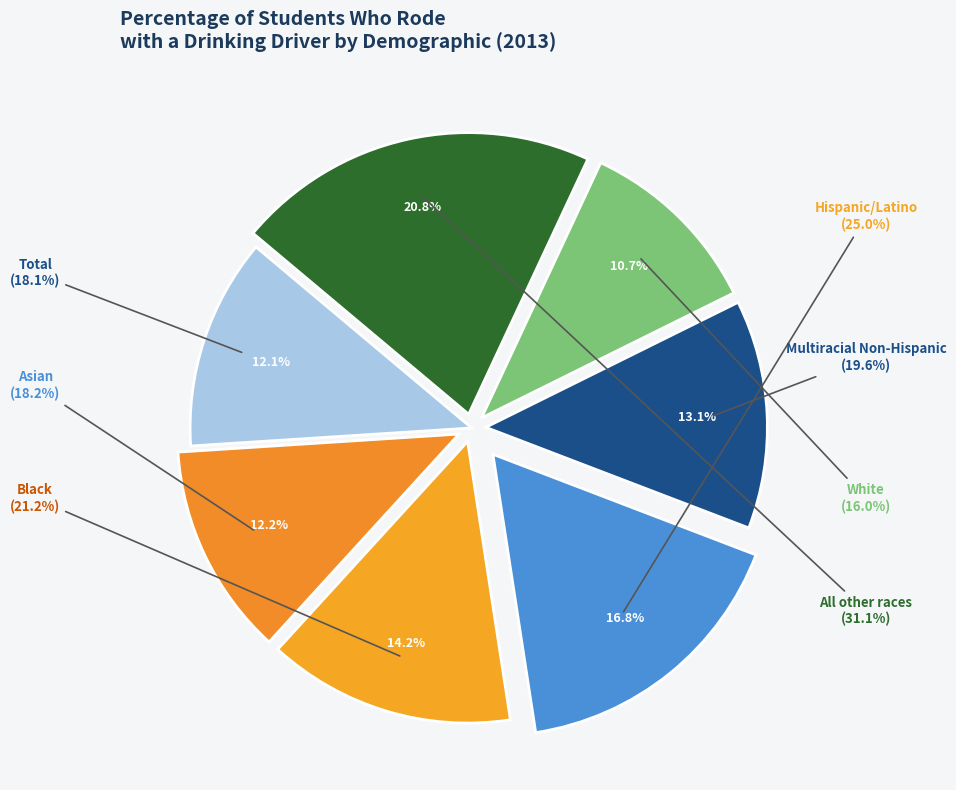

Which slice is the smallest?

White